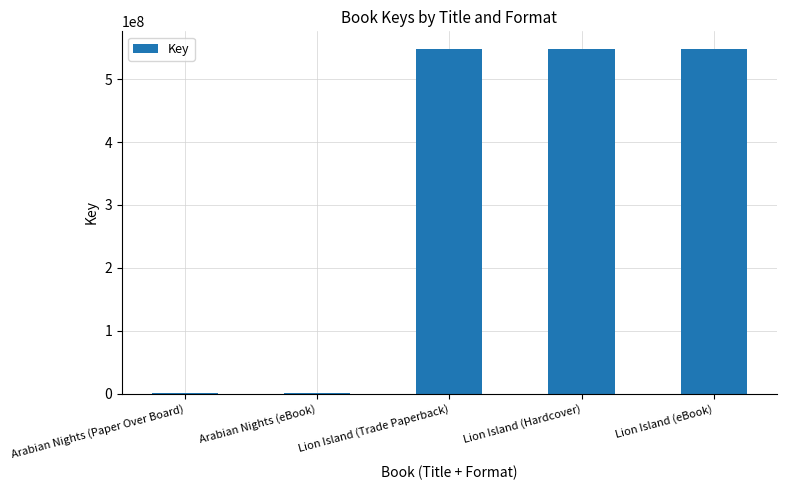

Read the value at Arabian Nights (Paper Over Board), to the nearest 100.

329600